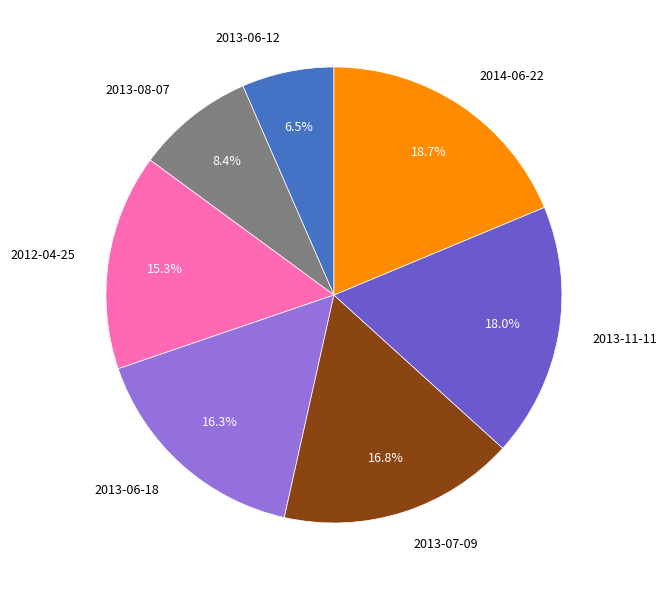

To the nearest percent, what is the difference between the largest and smallest slice percentages?

12%